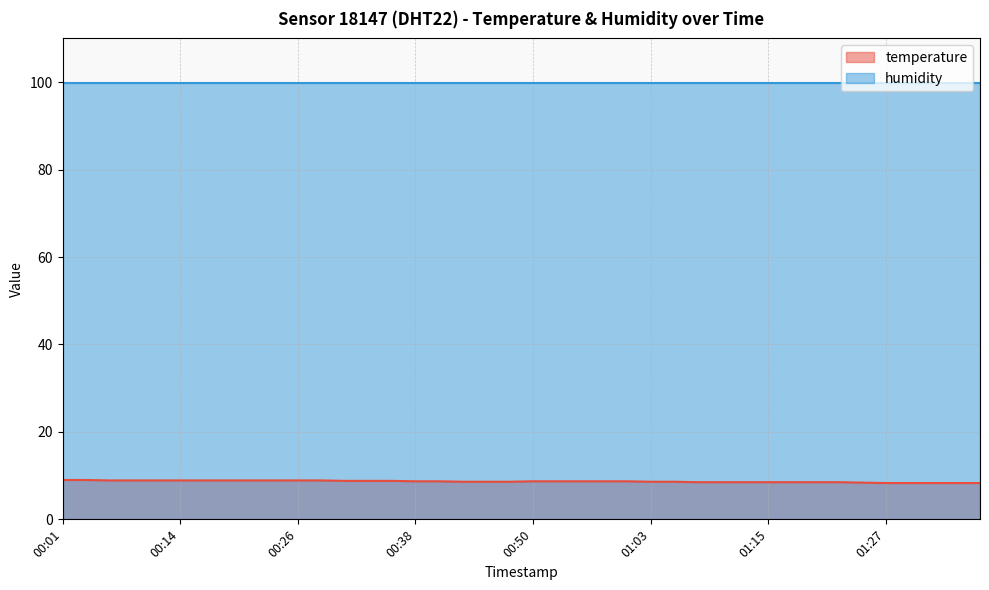

List the labels in order of value, largest first.

00:01, 00:04, 00:06, 00:09, 00:11, 00:14, 00:16, 00:18, 00:21, 00:23, 00:26, 00:28, 00:31, 00:33, 00:36, 00:38, 00:41, 00:50, 00:53, 00:55, 00:58, 01:00, 00:43, 00:45, 00:48, 01:03, 01:05, 01:08, 01:10, 01:12, 01:15, 01:17, 01:20, 01:22, 01:25, 01:27, 01:30, 01:32, 01:35, 01:37